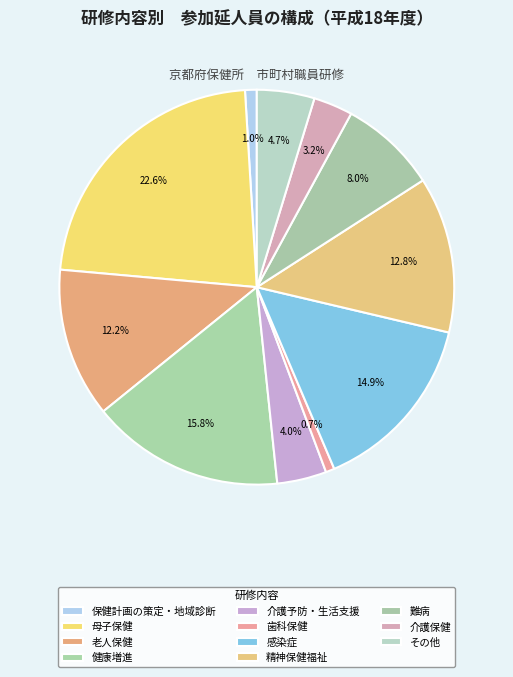

Which category has the smallest portion of the pie?

歯科保健